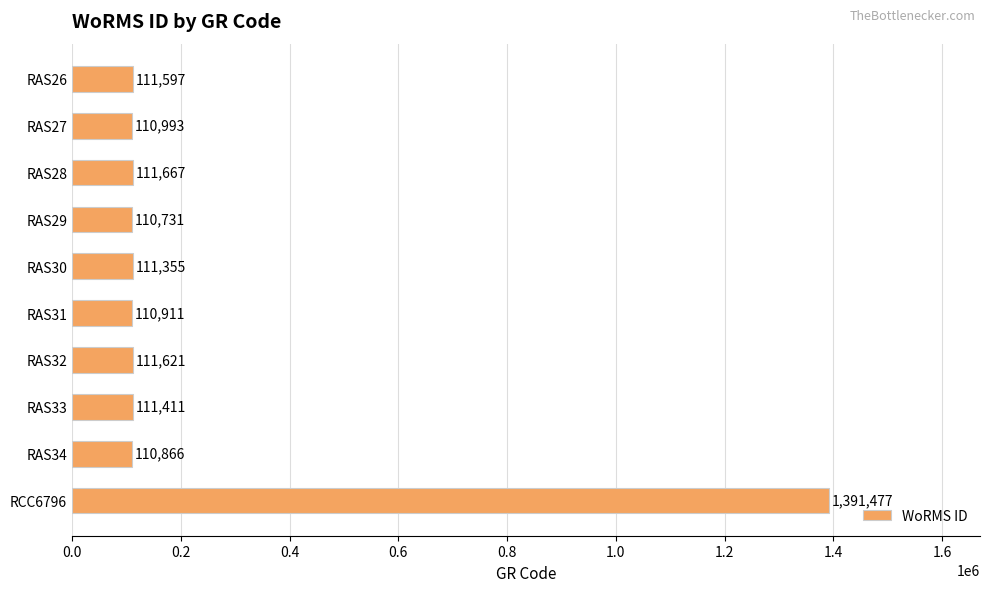

What is the label of the 9th bar from the top?

RAS34